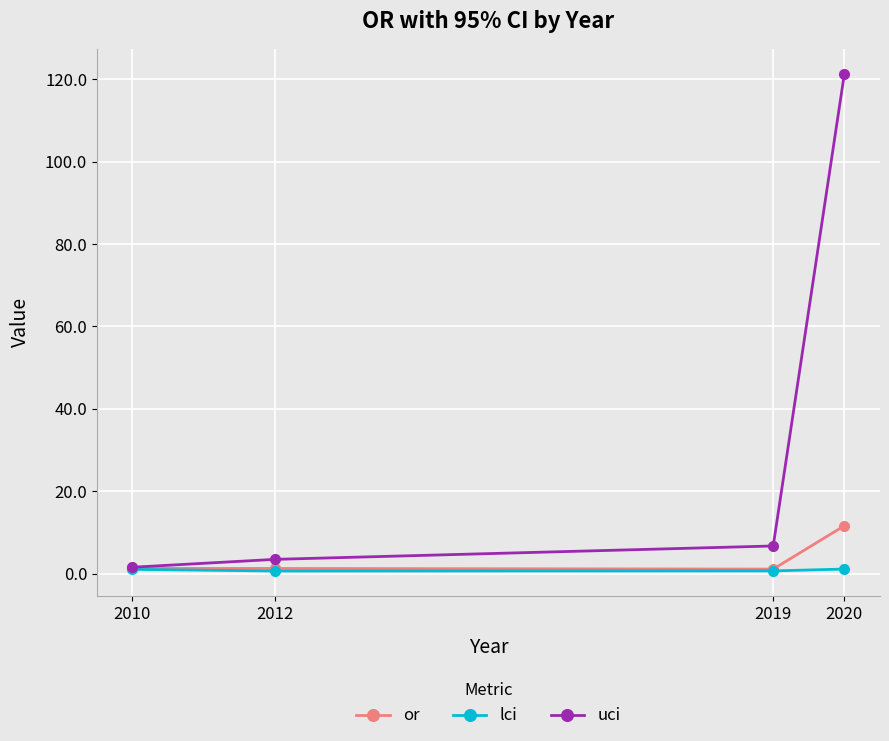

How many interior local valleys does the or series have?

1